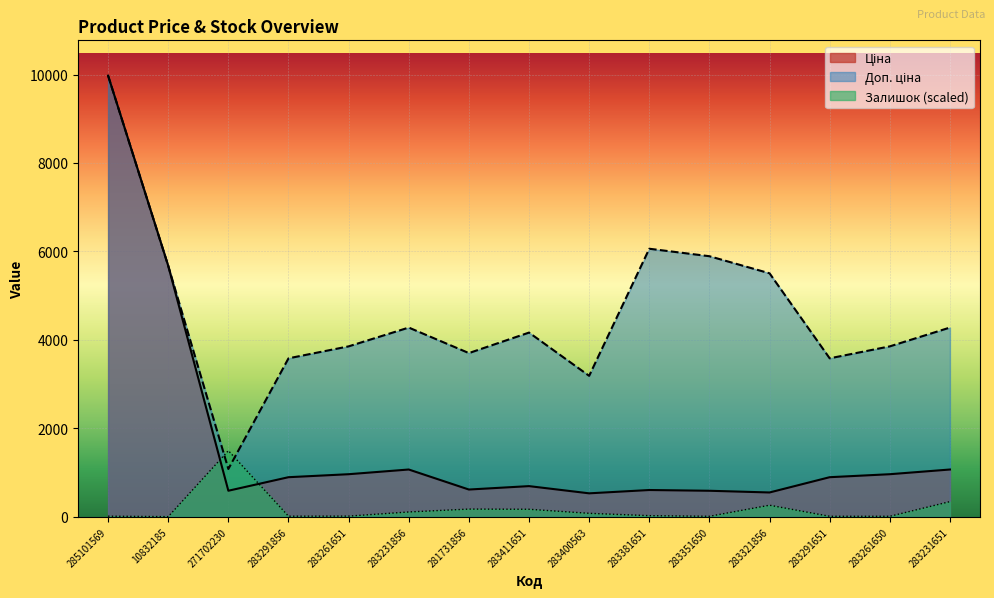

Which category has the highest value in the Ціна series?

285101569